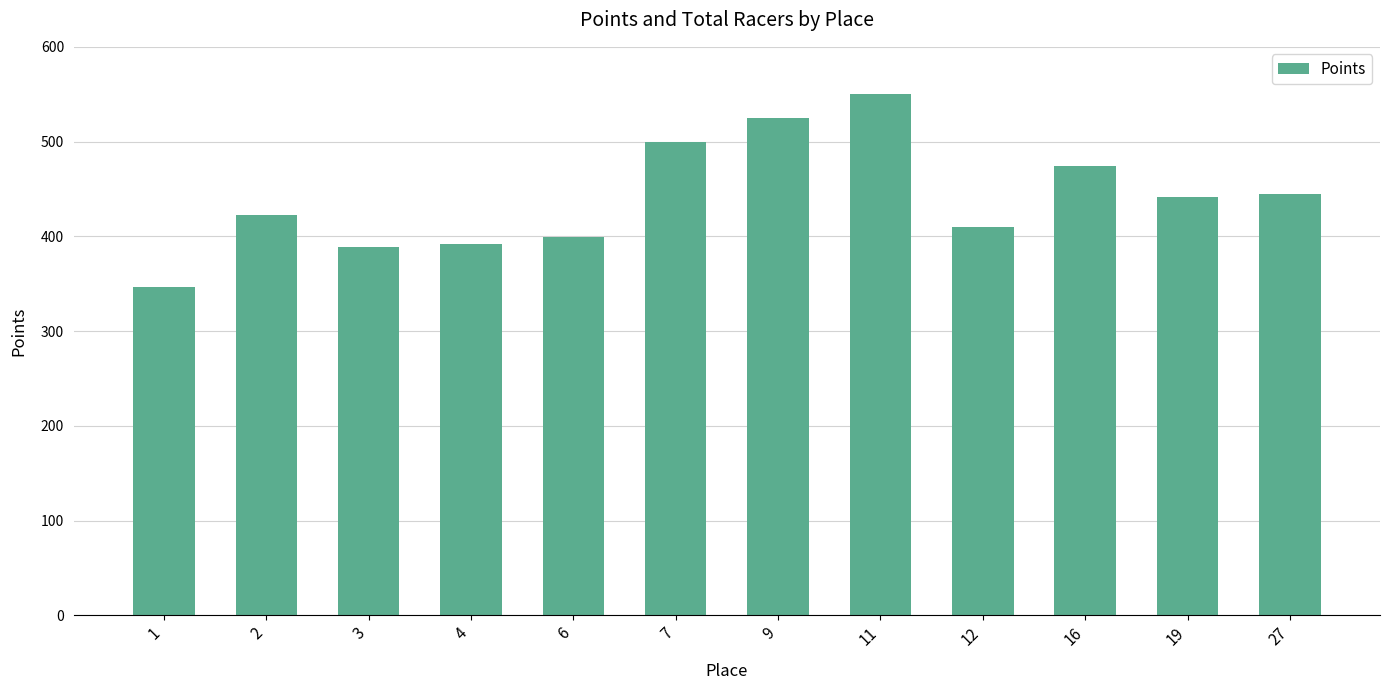

What is the minimum value shown in the chart?

346.6